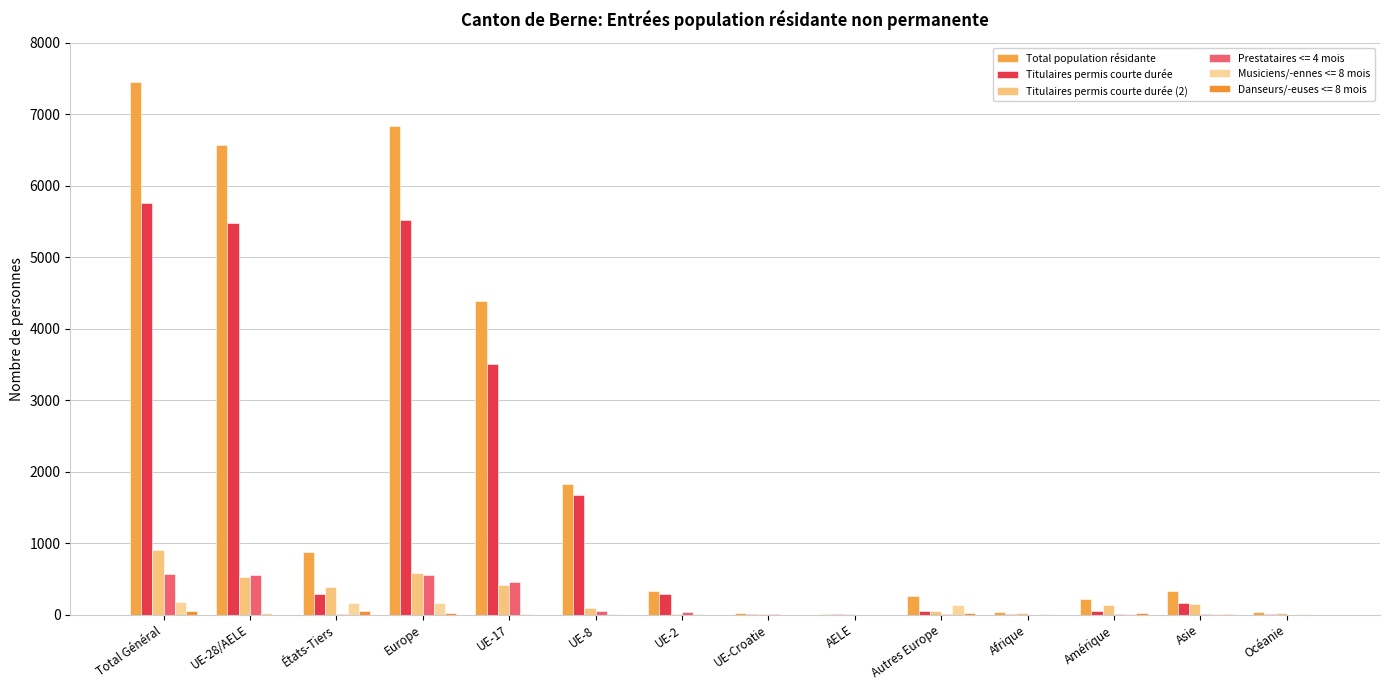

Which label corresponds to the largest value in the chart?

Total Général